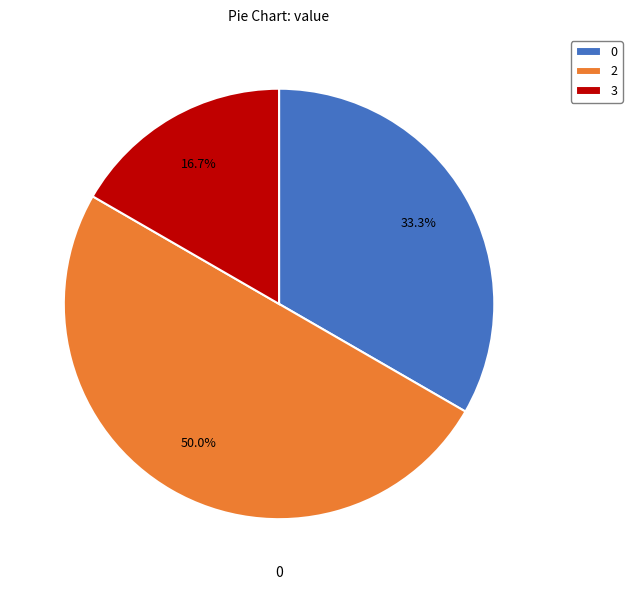

Approximately how many times larger is the value at 2 compared to 3?

3.0